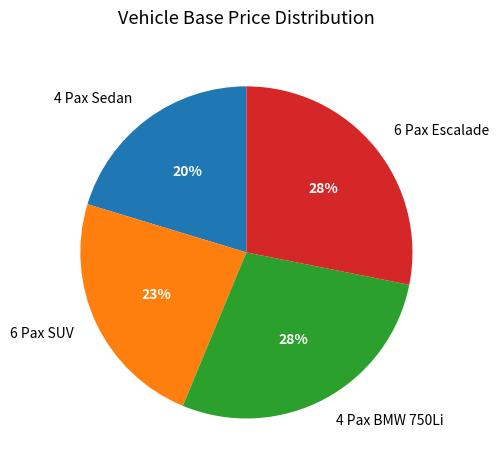

Does 6 Pax SUV account for over 50% of the chart?

No